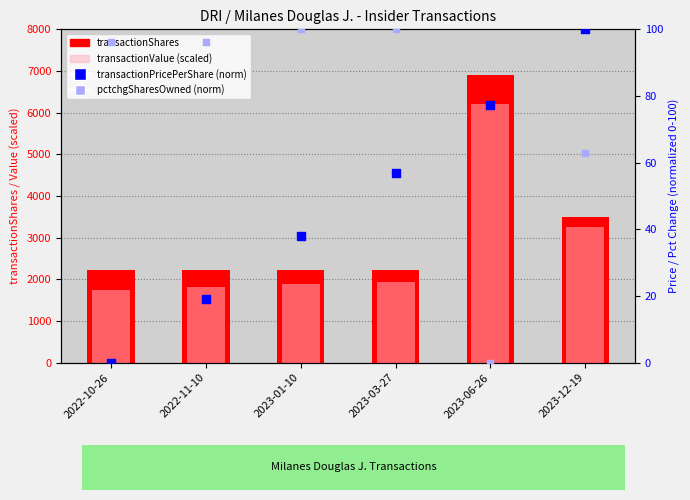

Which series contains the lowest Y value?

transactionPricePerShare (norm)